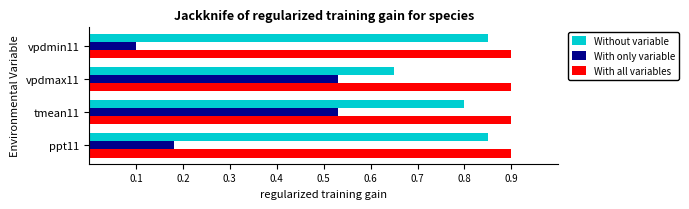

Which series has the largest range (max minus min)?

With only variable